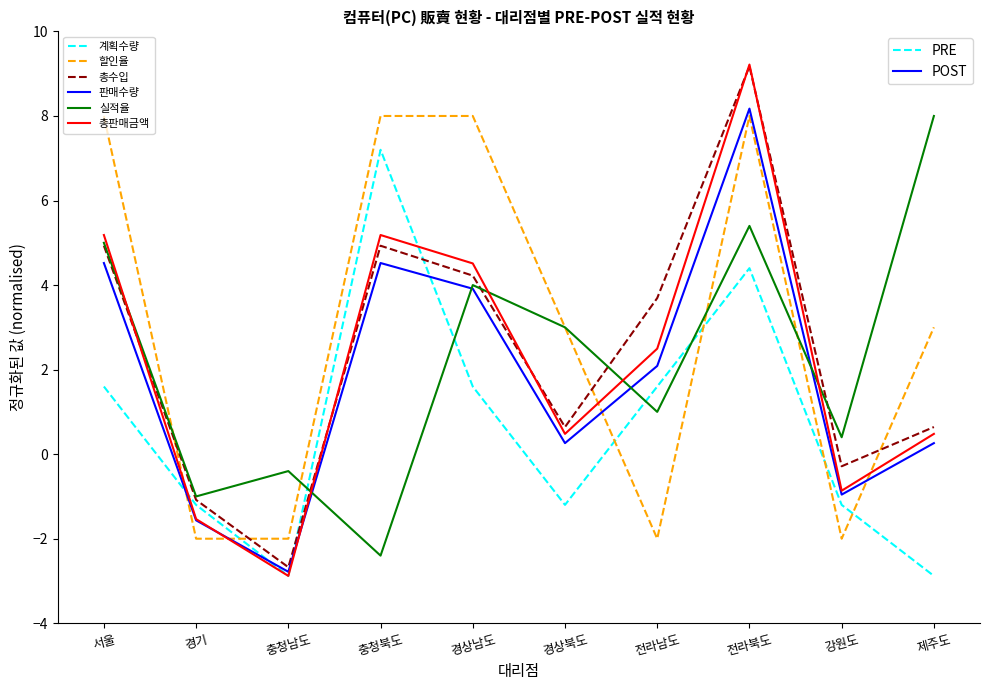

What is the spread (max minus min) of values at 강원도?

2.4